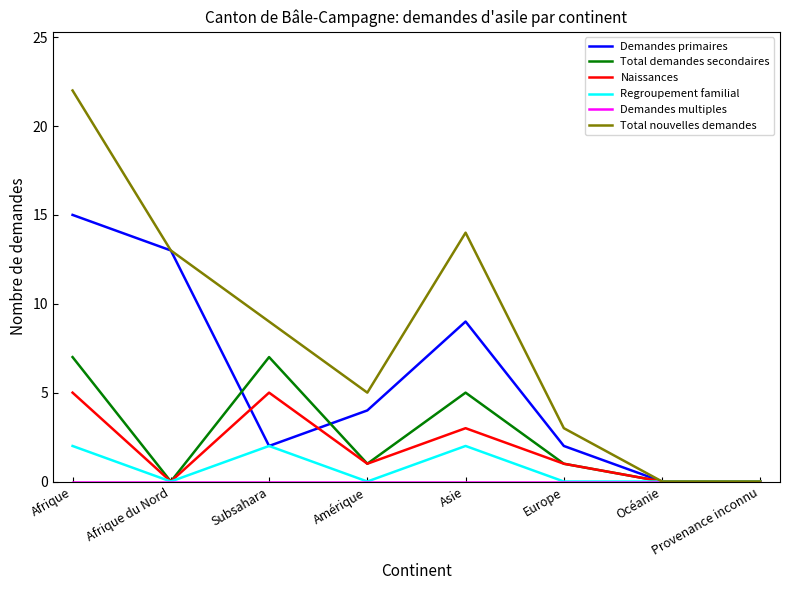

What is the spread (max minus min) of values at Amérique?

5